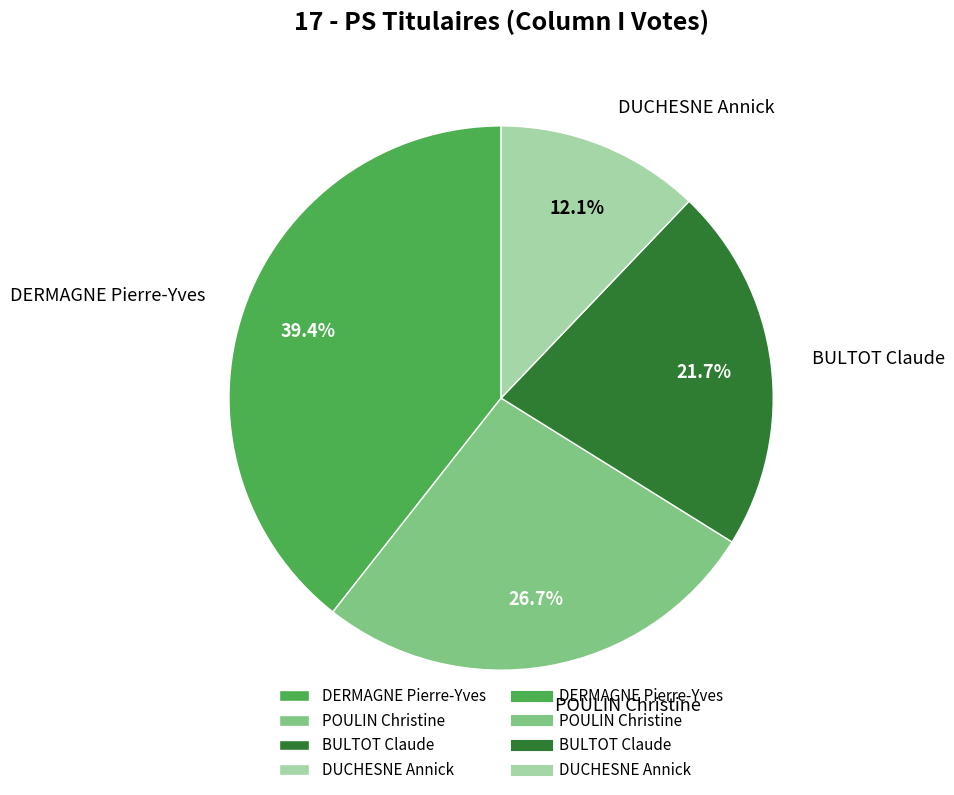

Count the number of slices in the pie.

4